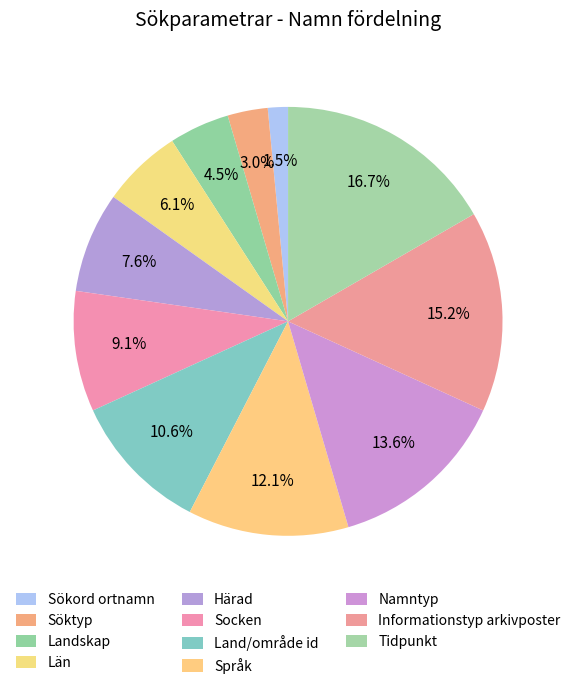

Count the number of slices in the pie.

11